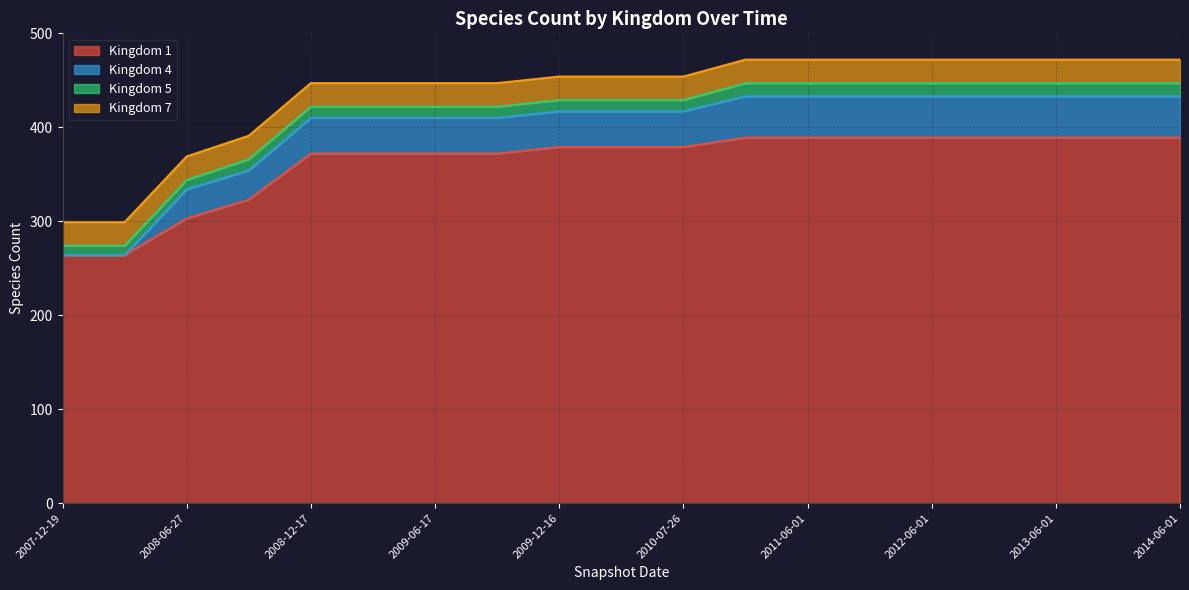

What are all the series names shown in the legend?

Kingdom 1, Kingdom 4, Kingdom 5, Kingdom 7